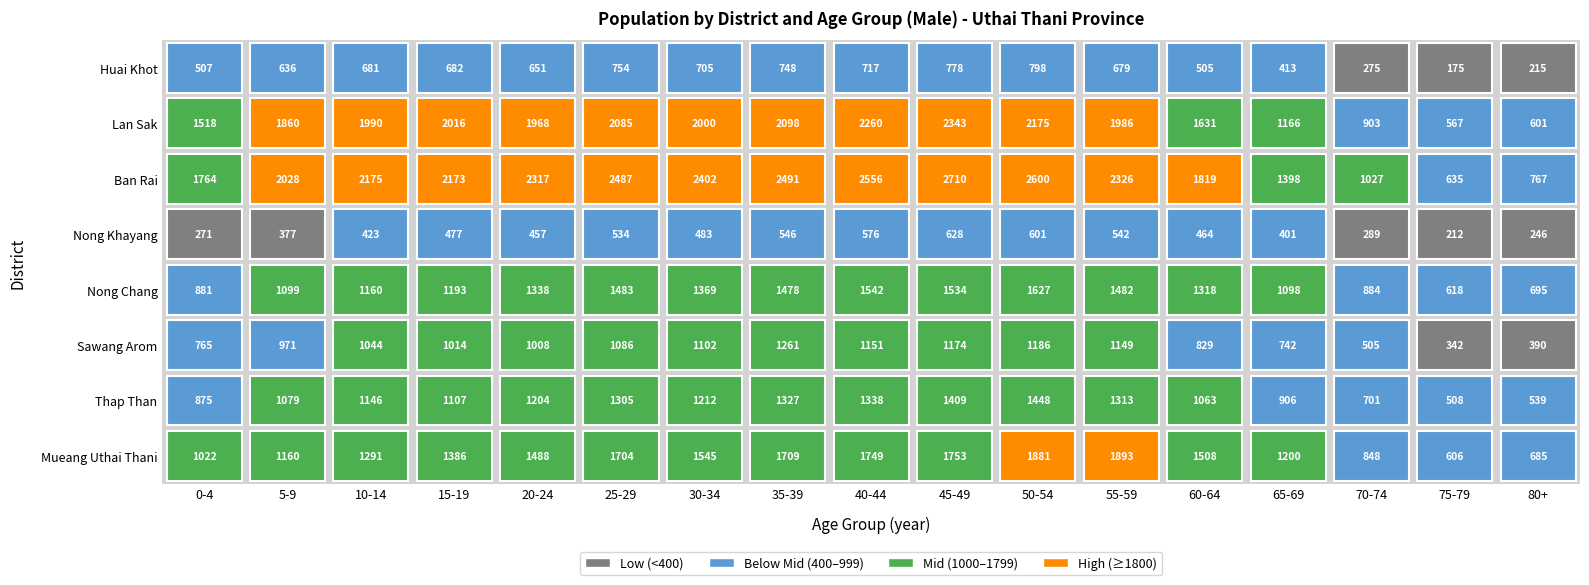

What is the sum of all Sawang Arom values?

15719